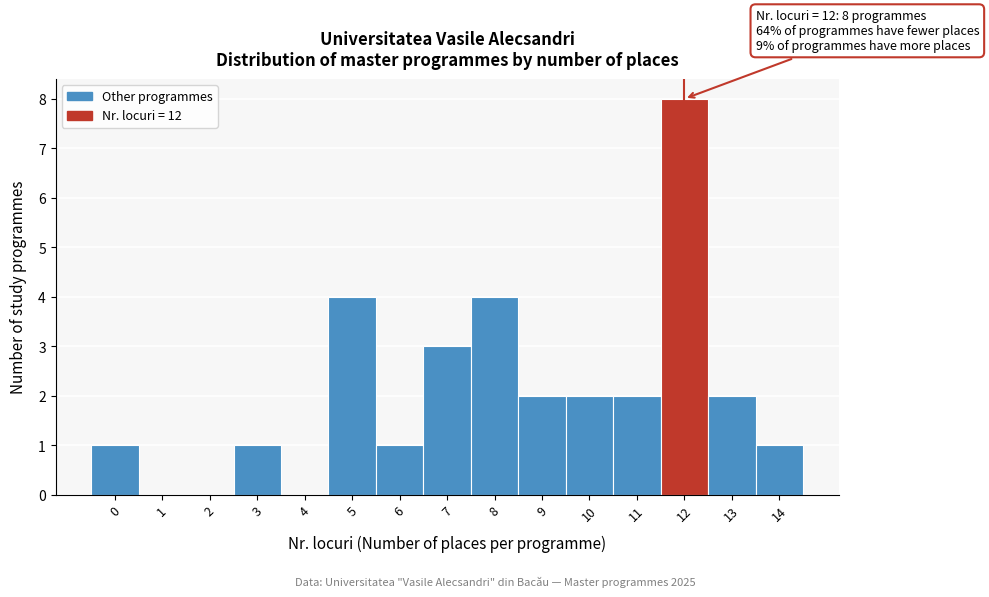

Which range on the x-axis has the tallest bar?

11.5 to 12.5